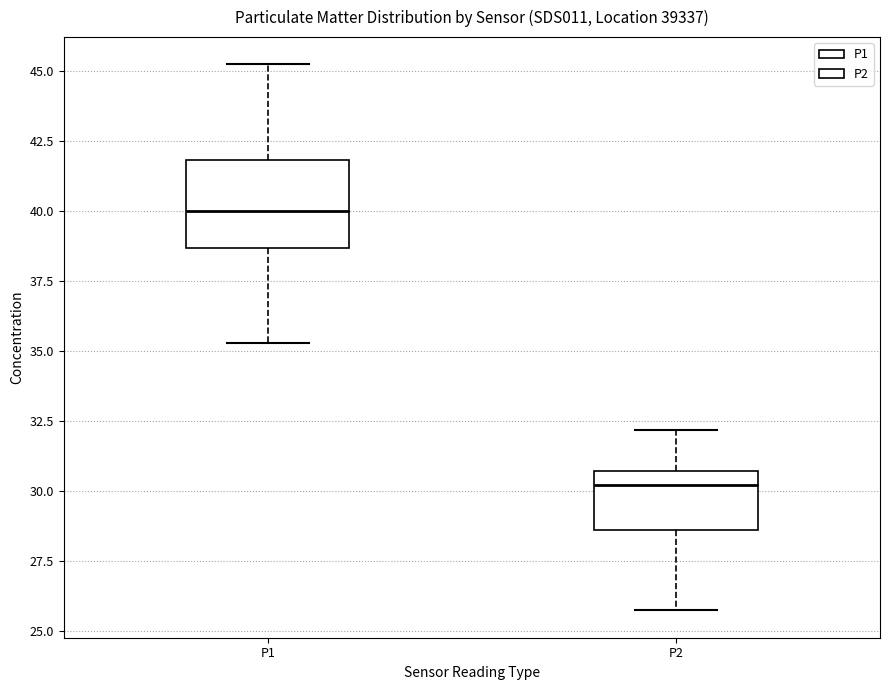

Reading left to right, transcribe this box plot: for each box, give where its median line is, the range the box spans, and where its two whiskers end, as read against the y-axis. The values are not printed on the chart, so give them approximately, as read against the axis.

P1: median 40.0, box 38.5 to 42.0, whiskers 35.5 to 45.5
P2: median 30.0, box 28.5 to 30.5, whiskers 25.5 to 32.0